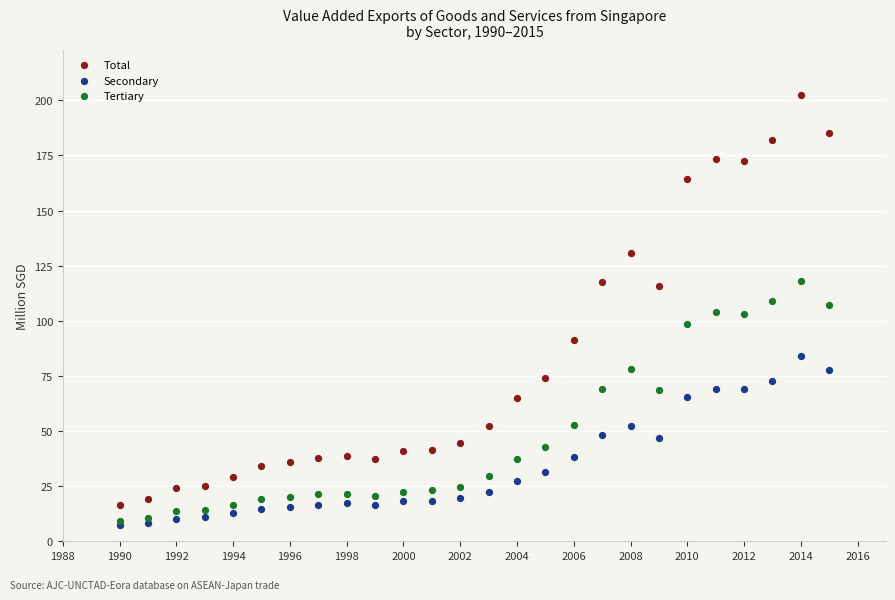

Which series contains the highest Y value?

Total